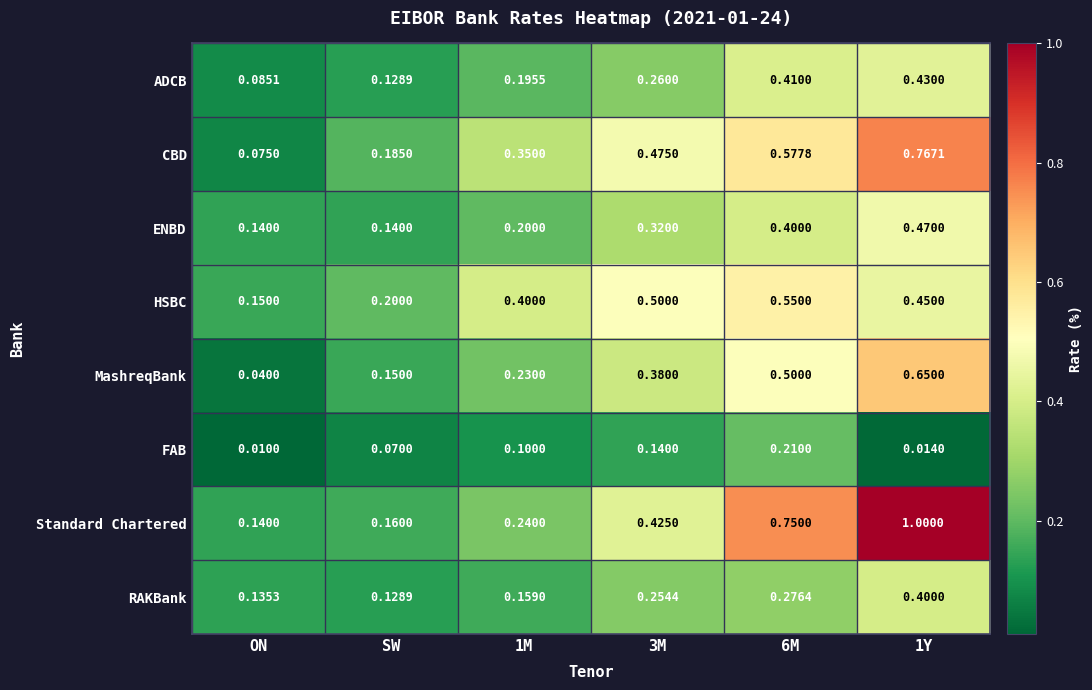

Which category has the lowest value in the MashreqBank series?

ON